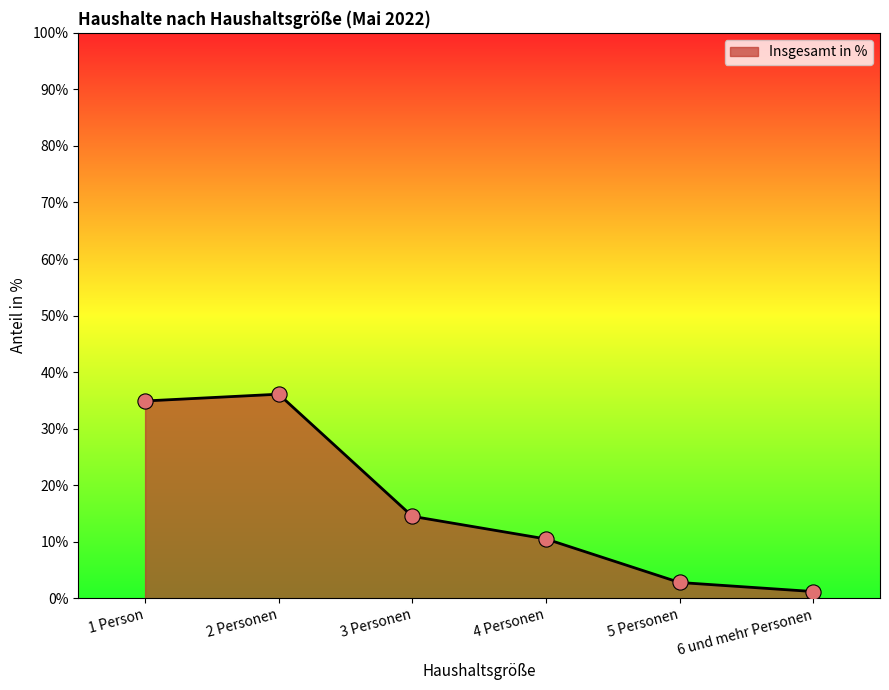

What is the change in value from 1 Person to 2 Personen?

+1.2